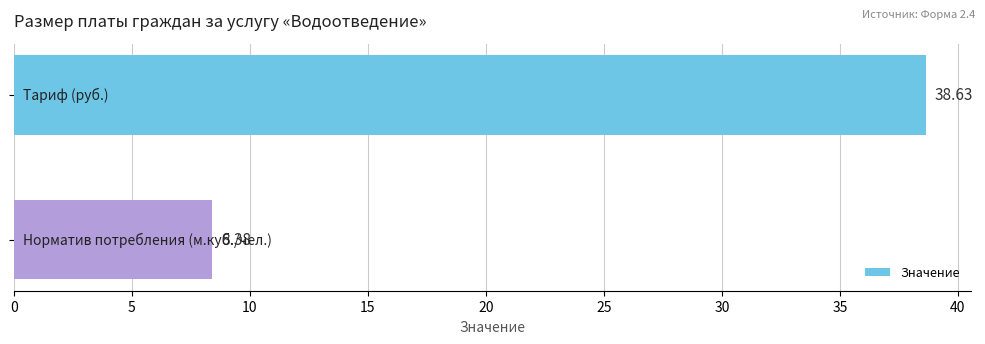

What is the average value?

23.5